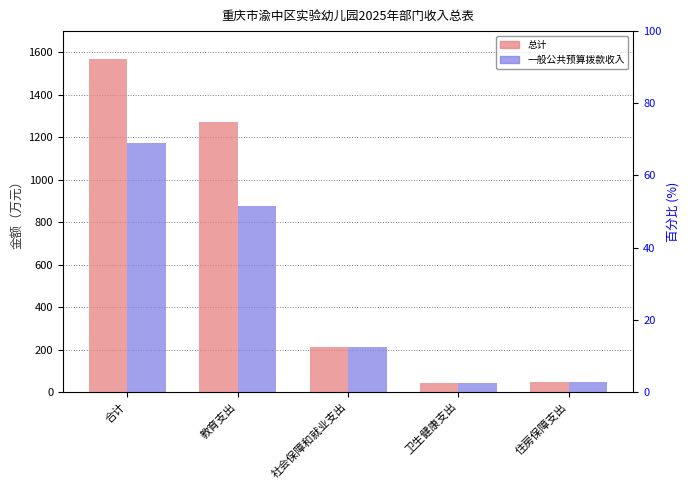

Reading left to right, list all the values displayed in this chart.

总计: 1568.7	1270.9	210.5	42.1	45.1
一般公共预算拨款收入: 1173.7	875.9	210.5	42.1	45.1